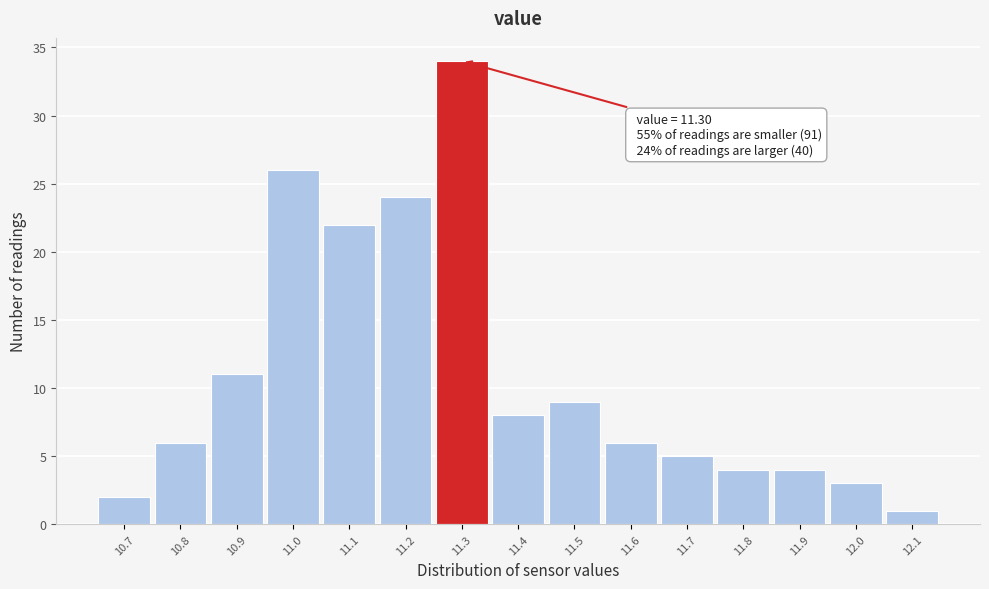

Over which range of the x-axis is the bar tallest?

11.25 to 11.35